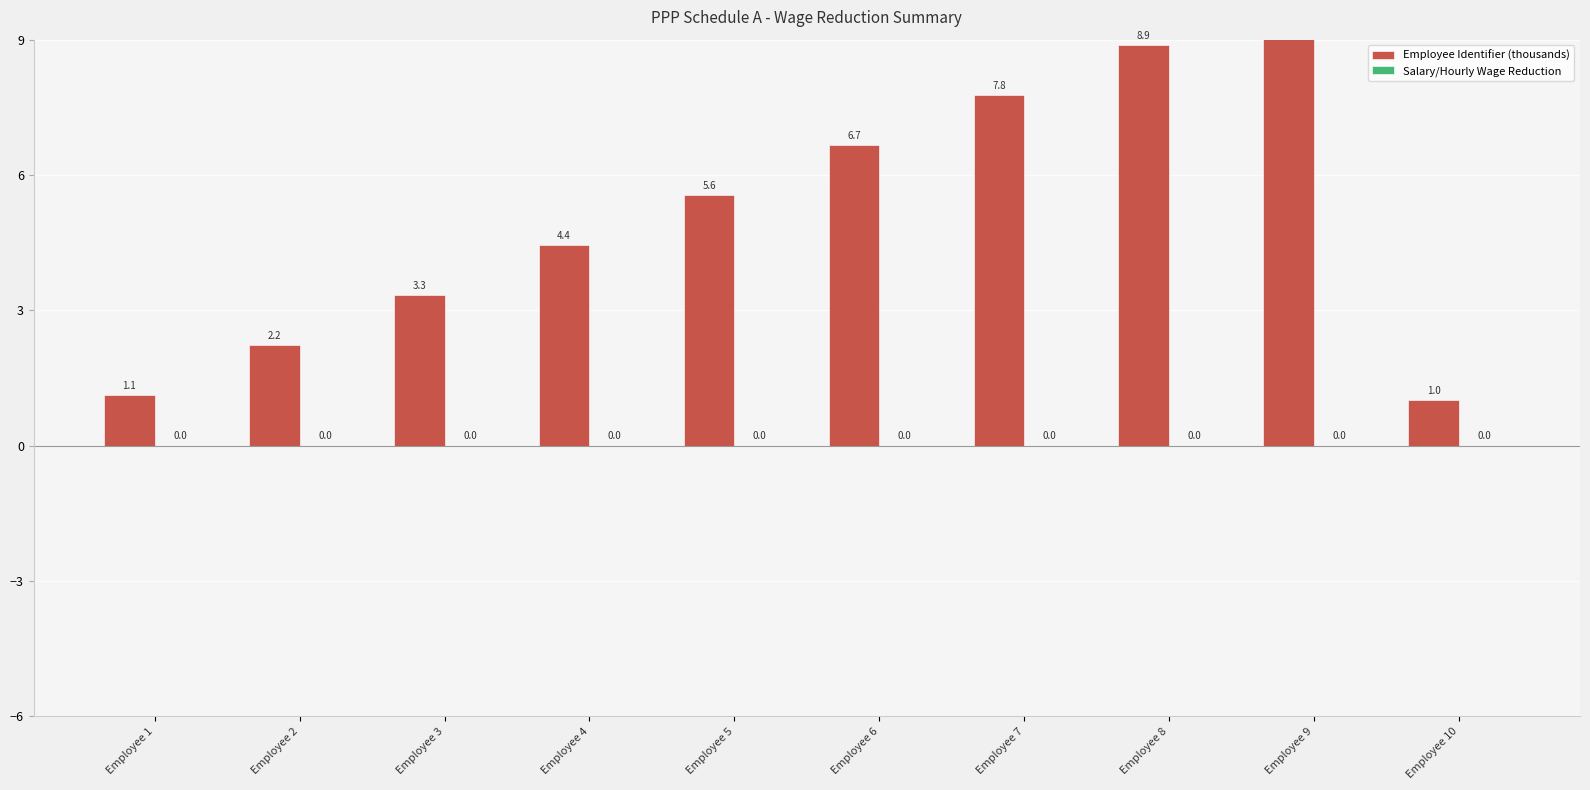

Count the number of data series in this chart.

2